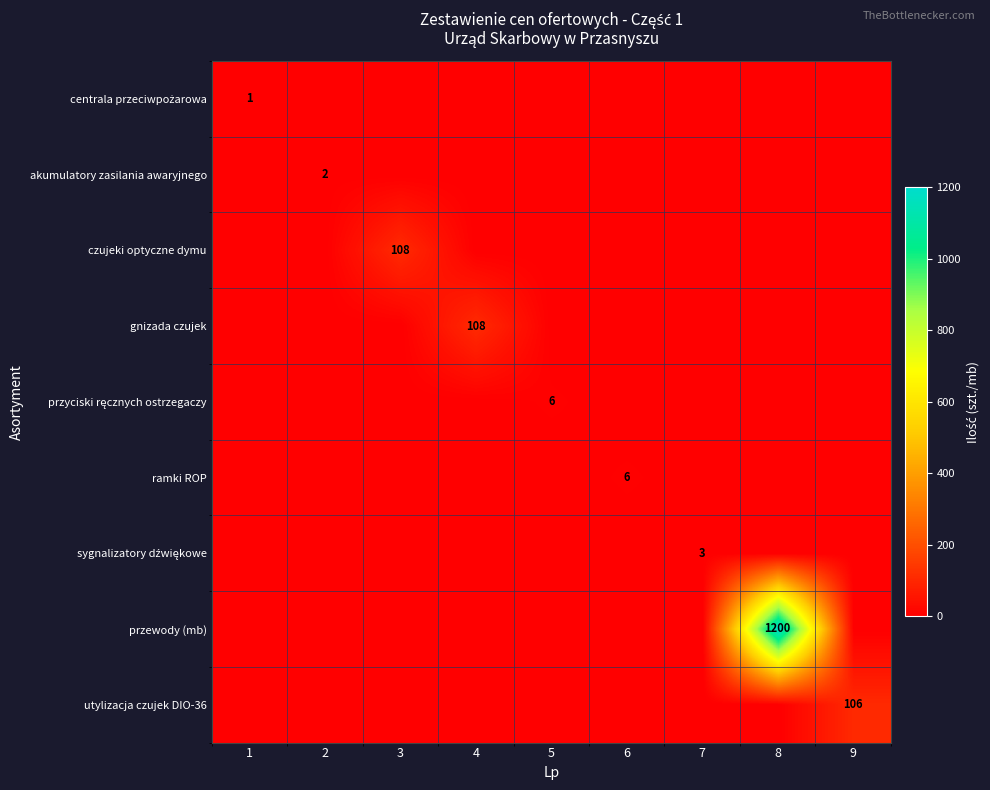

At which label does akumulatory zasilania awaryjnego reach its peak?

2